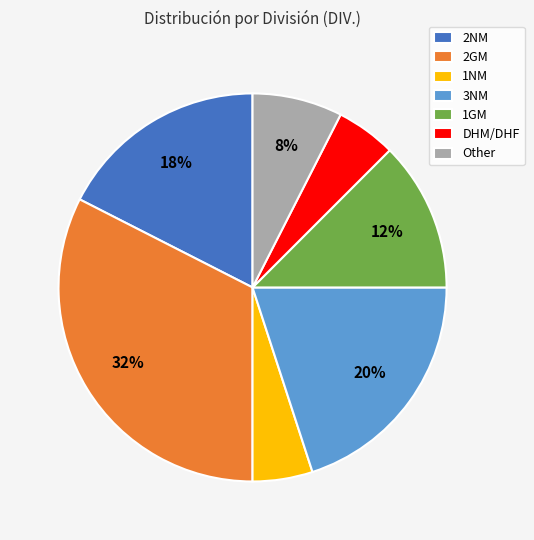

What percentage is the Other slice, to the nearest percent?

8%